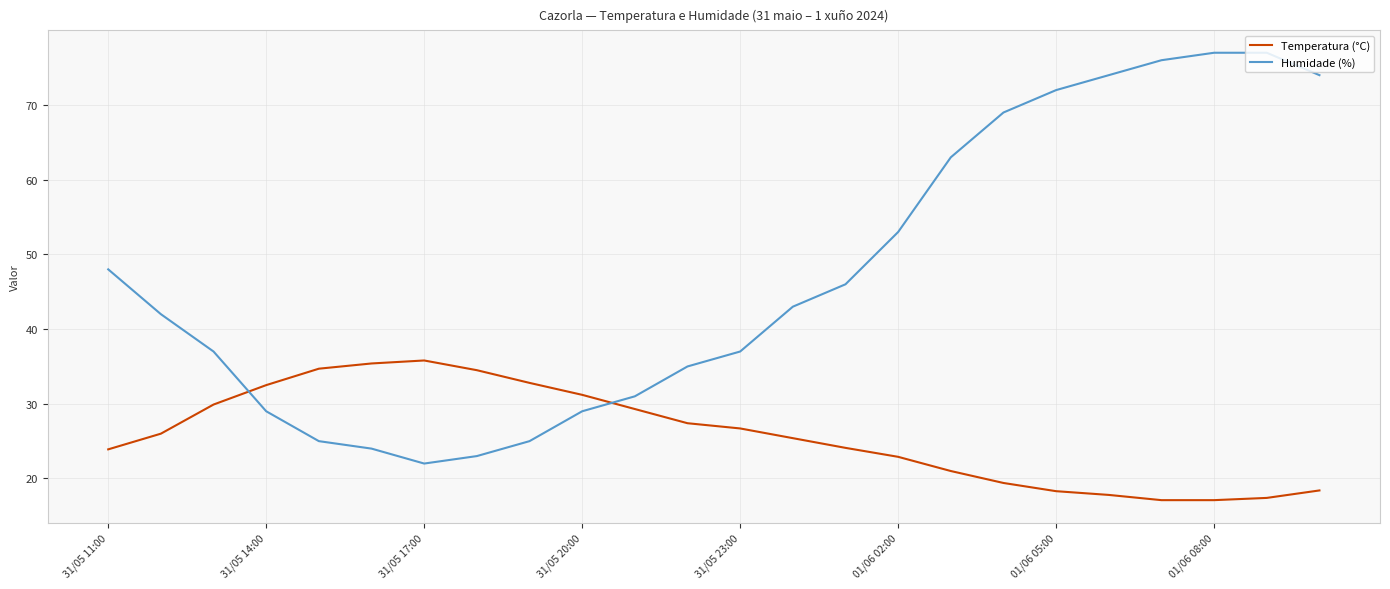

Which series has the widest spread of values?

Humidade (%)